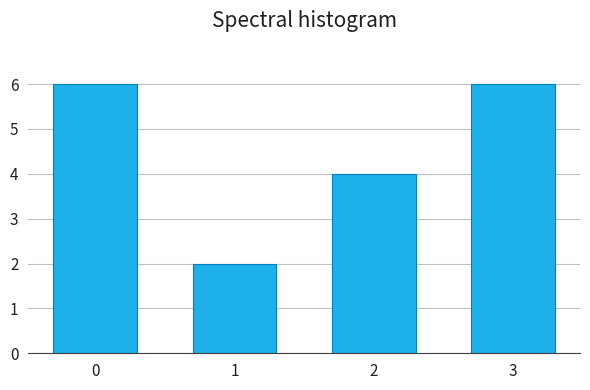

Reading right to left, what are all the values shown in this chart?

6	4	2	6